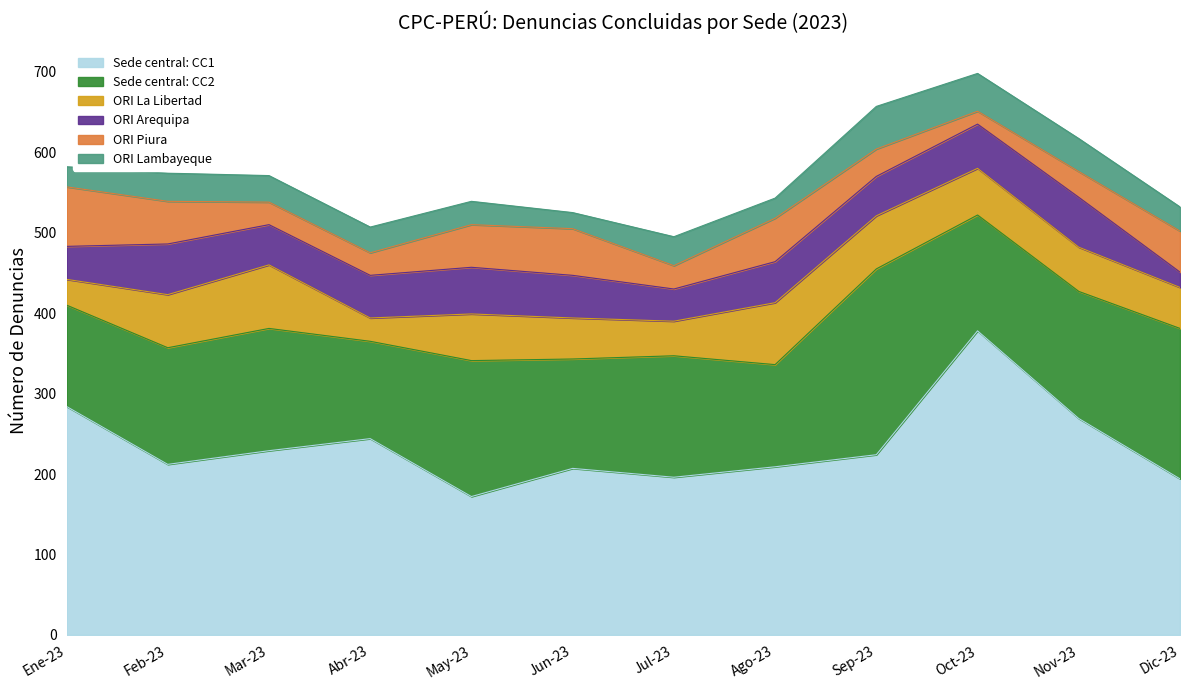

Which category has the highest value across all series?

Oct-23